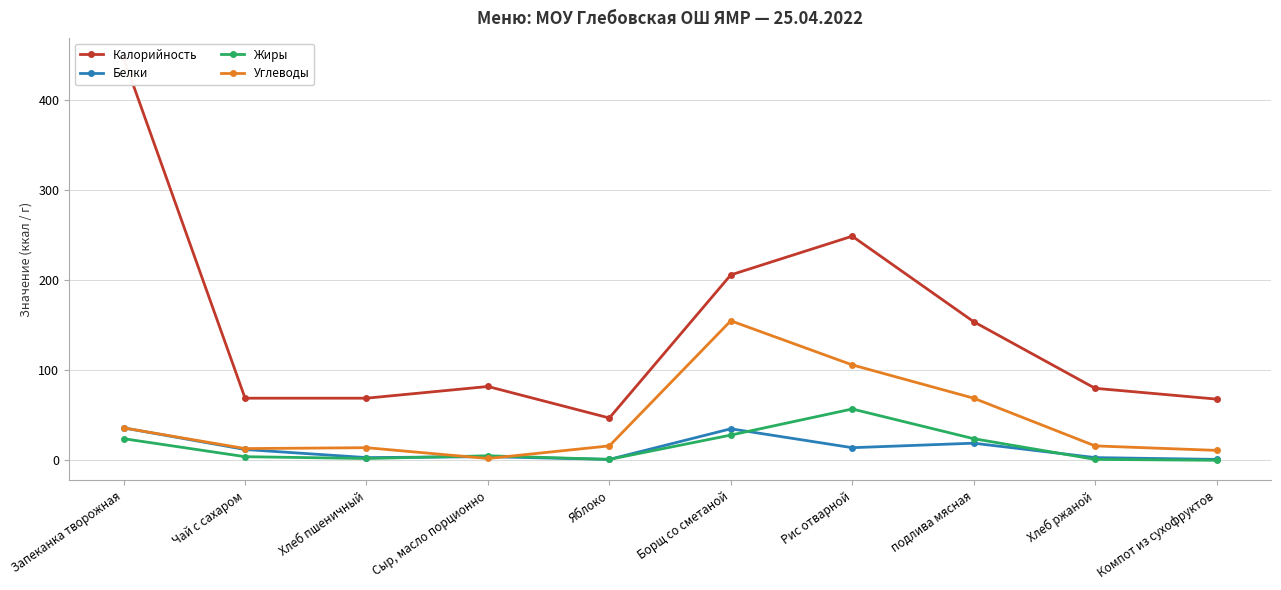

Which category has the highest value in the Углеводы series?

Борщ со сметаной